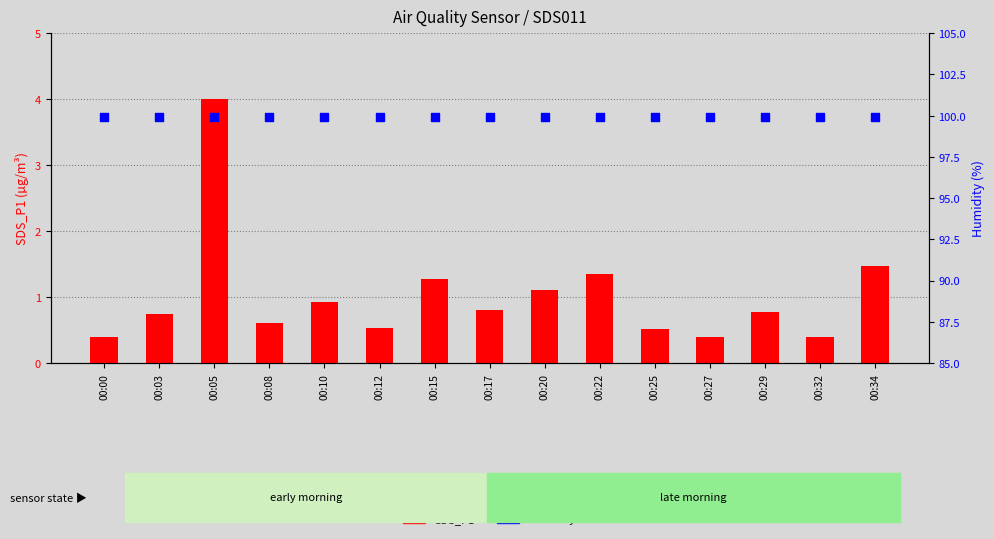

At how many categories does at least one series exceed 54?

15